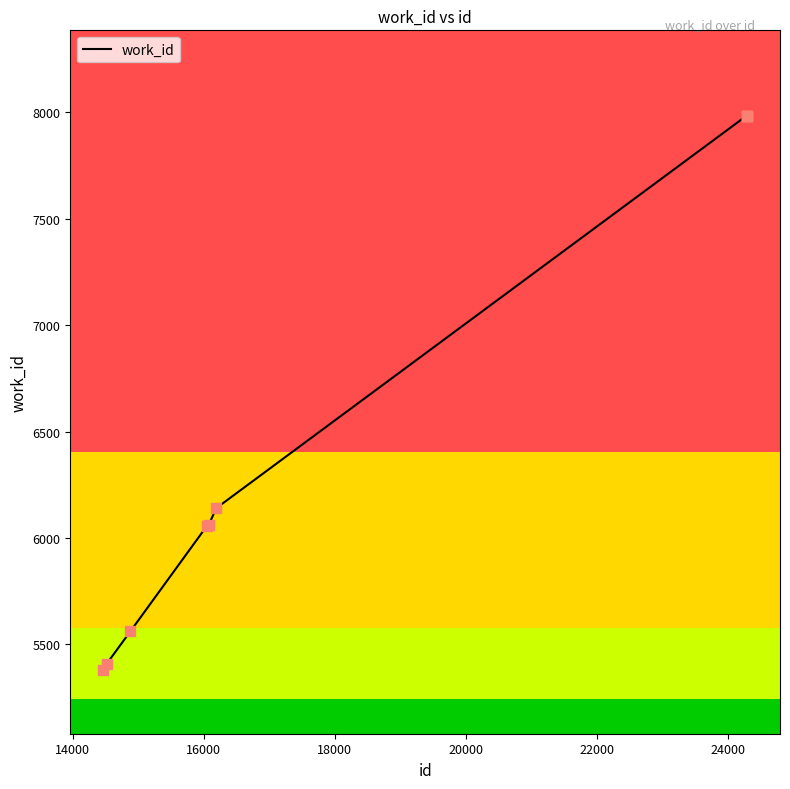

What is the maximum value shown in the chart?

7984